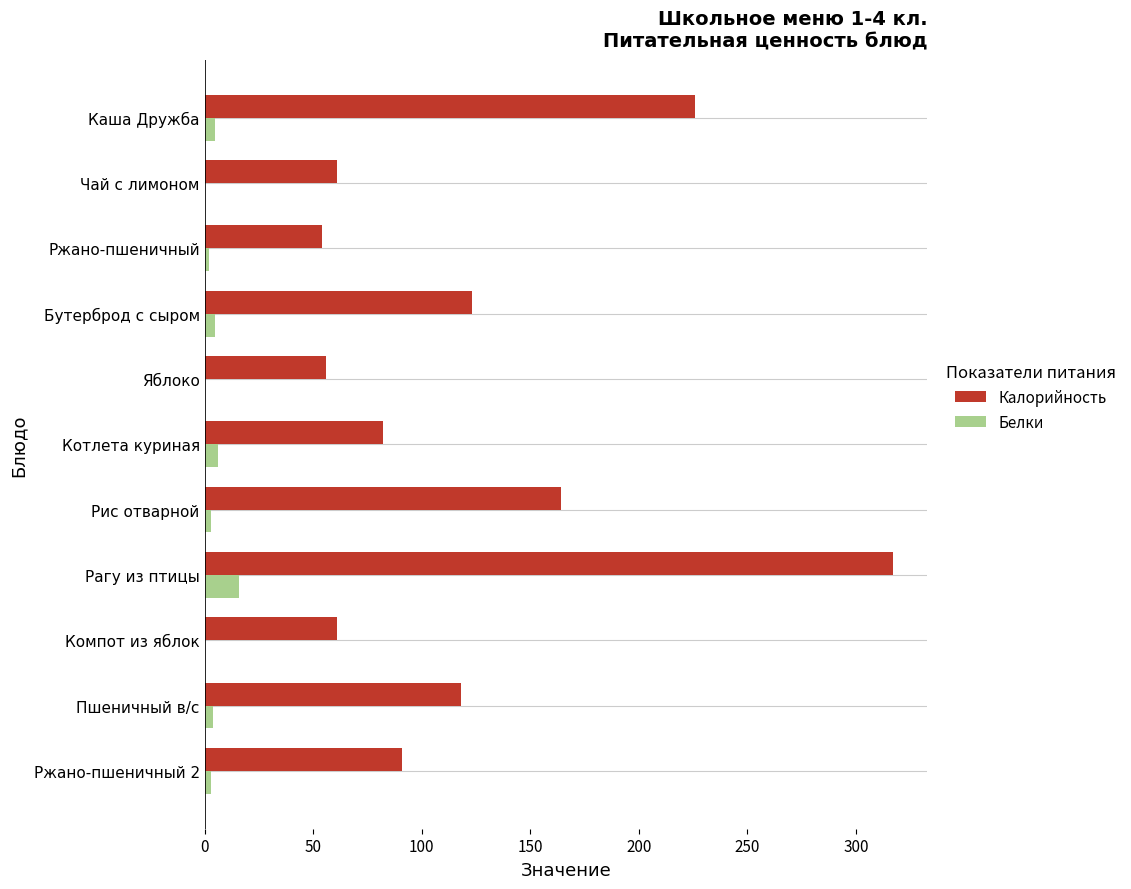

Which category has the highest value across all series?

Рагу из птицы